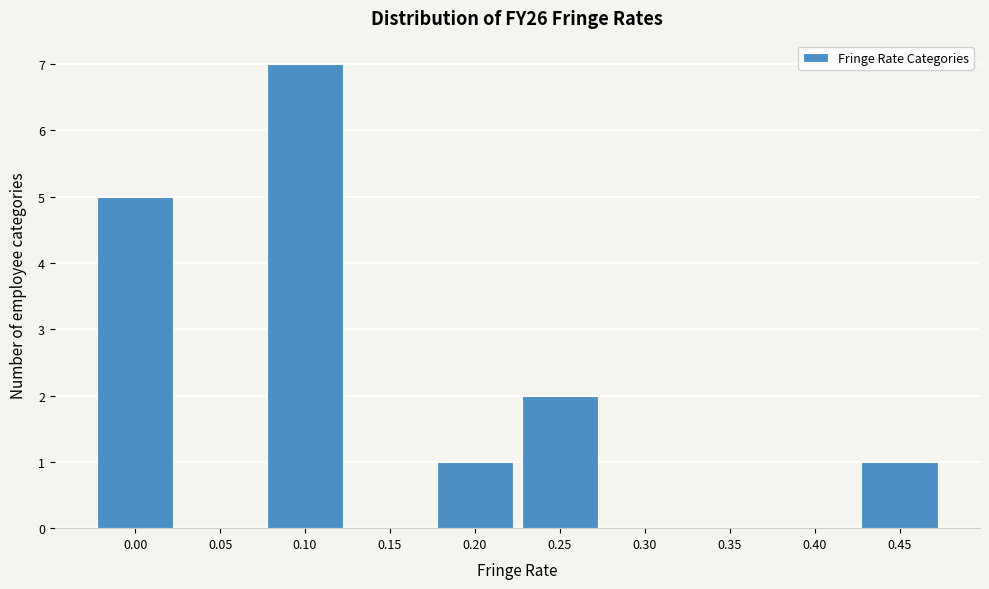

Reading right to left, what are all the values shown in this chart?

0.45=1	0.40=0	0.35=0	0.30=0	0.25=2	0.20=1	0.15=0	0.10=7	0.05=0	0.00=5